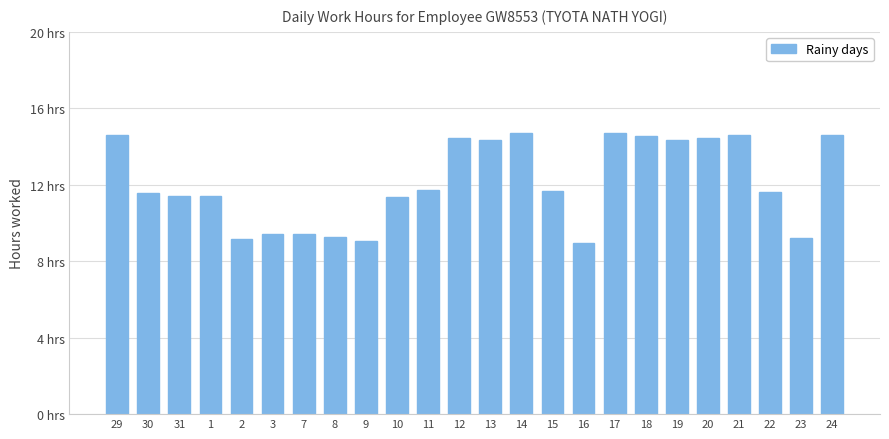

Rank the categories by value from lowest to highest.

16, 9, 2, 23, 8, 3, 7, 10, 31, 1, 30, 22, 15, 11, 19, 13, 12, 20, 18, 29, 21, 24, 17, 14